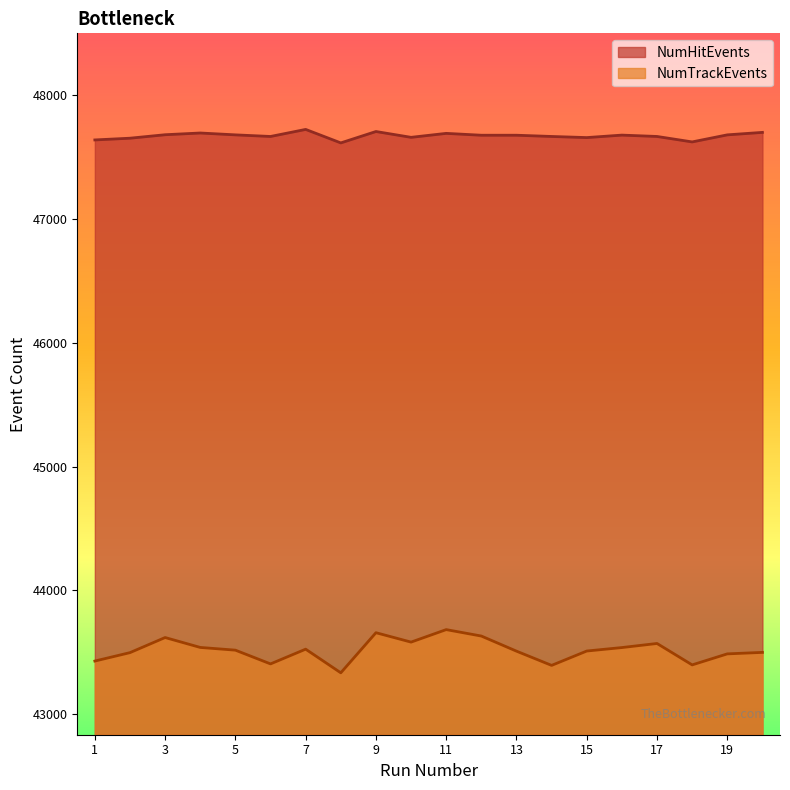

What is the lowest value of the NumTrackEvents series?

43335